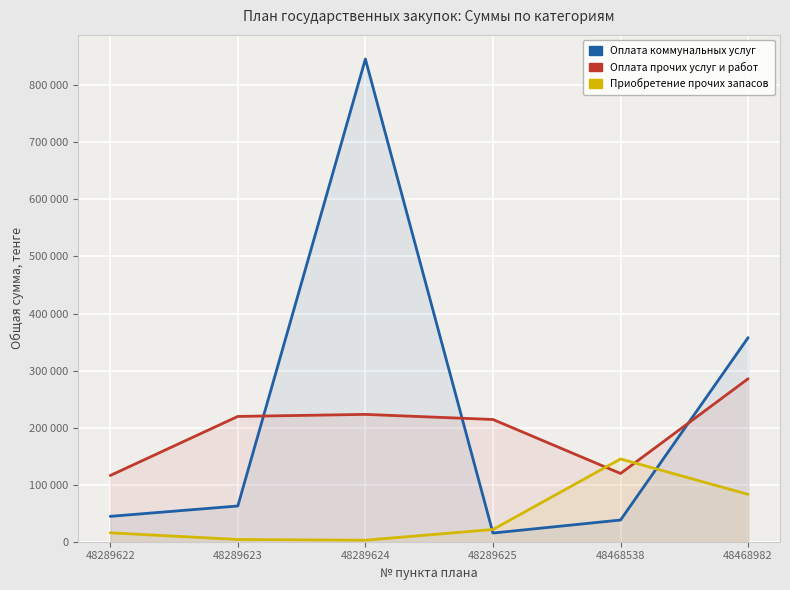

The value of Оплата прочих услуг и работ at 48289625 is 352698.5. True or false?

False